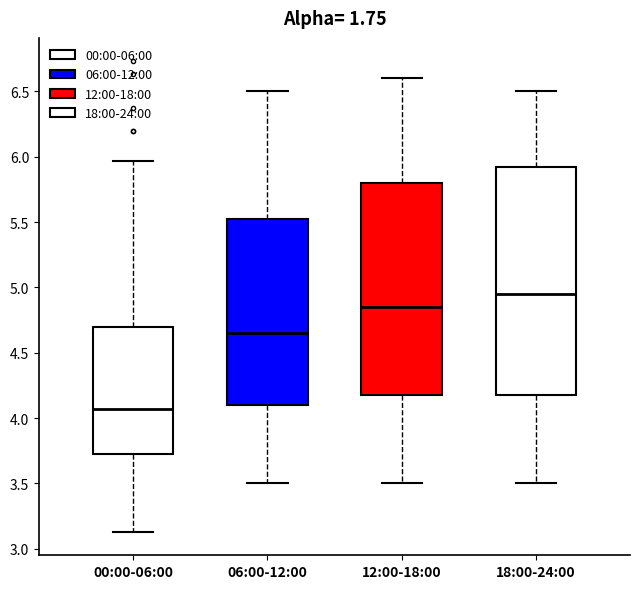

Which box's median line is the lowest?

00:00-06:00